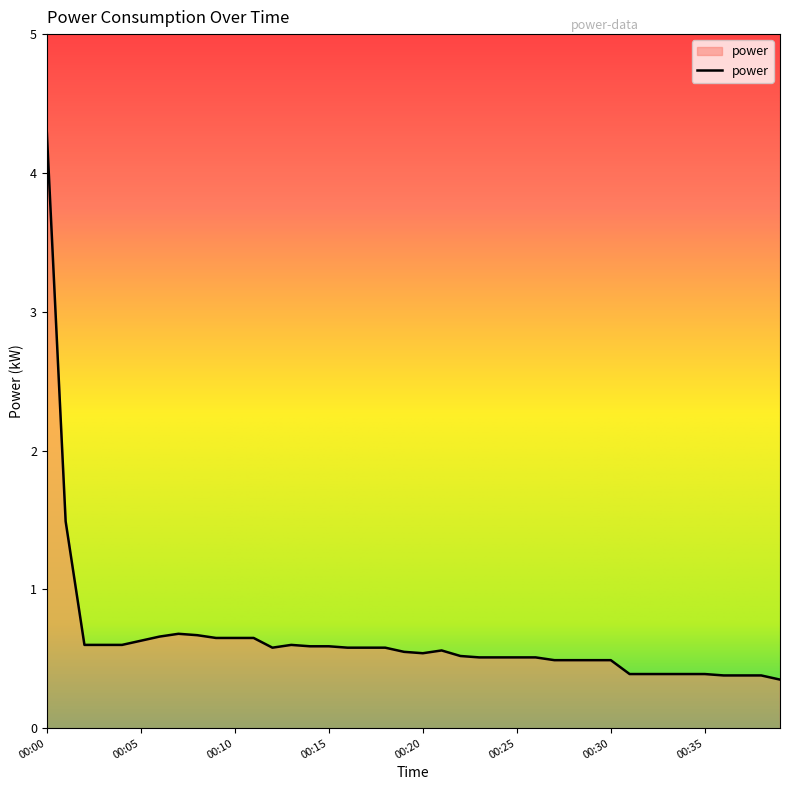

What is the maximum value shown in the chart?

4.3